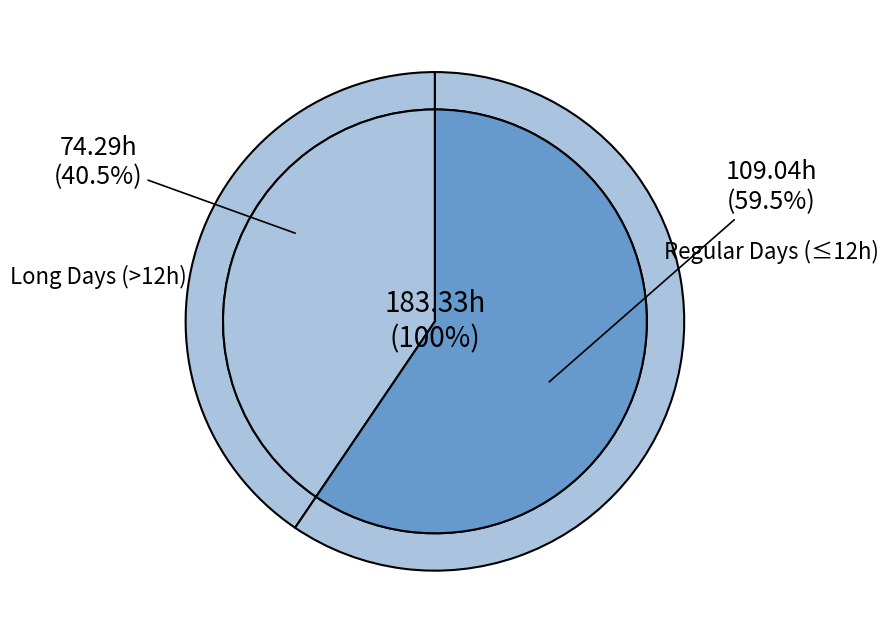

Does Mon-3 account for over 50% of the chart?

No